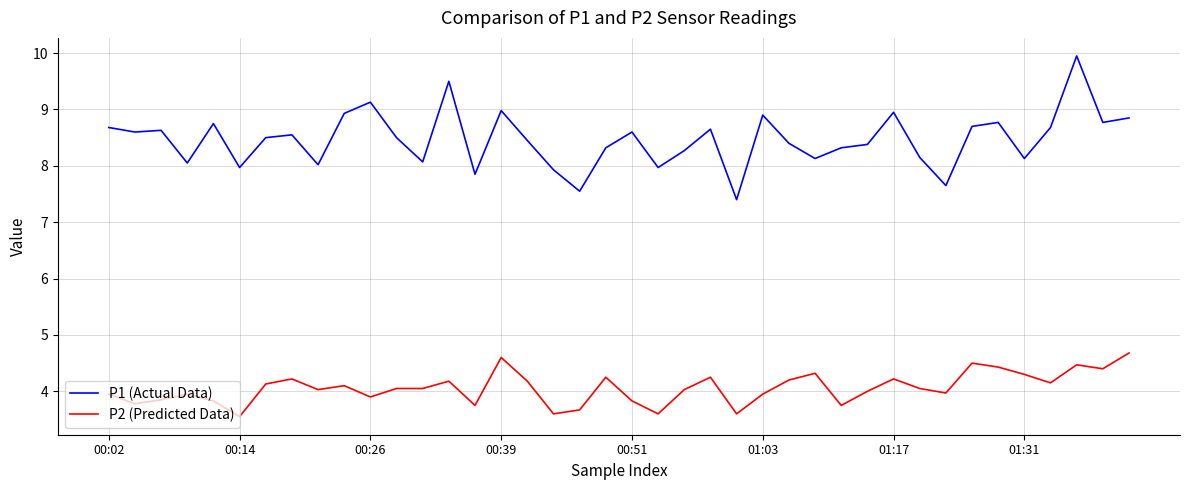

True or false: P2 (Predicted Data) and P1 (Actual Data) cross at least once.

False